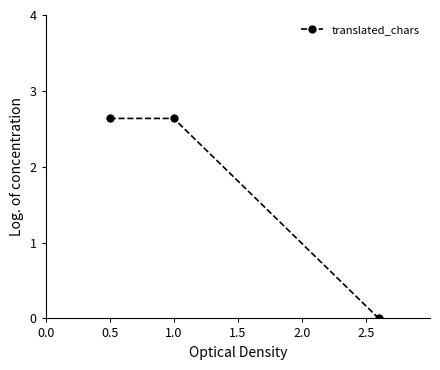

How many categories are shown in the chart?

3